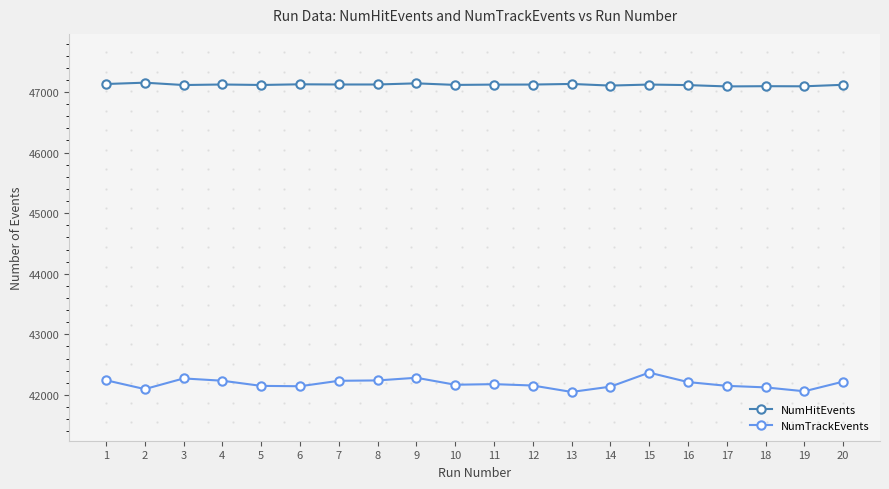

What is the total value across all series at 3?

89387